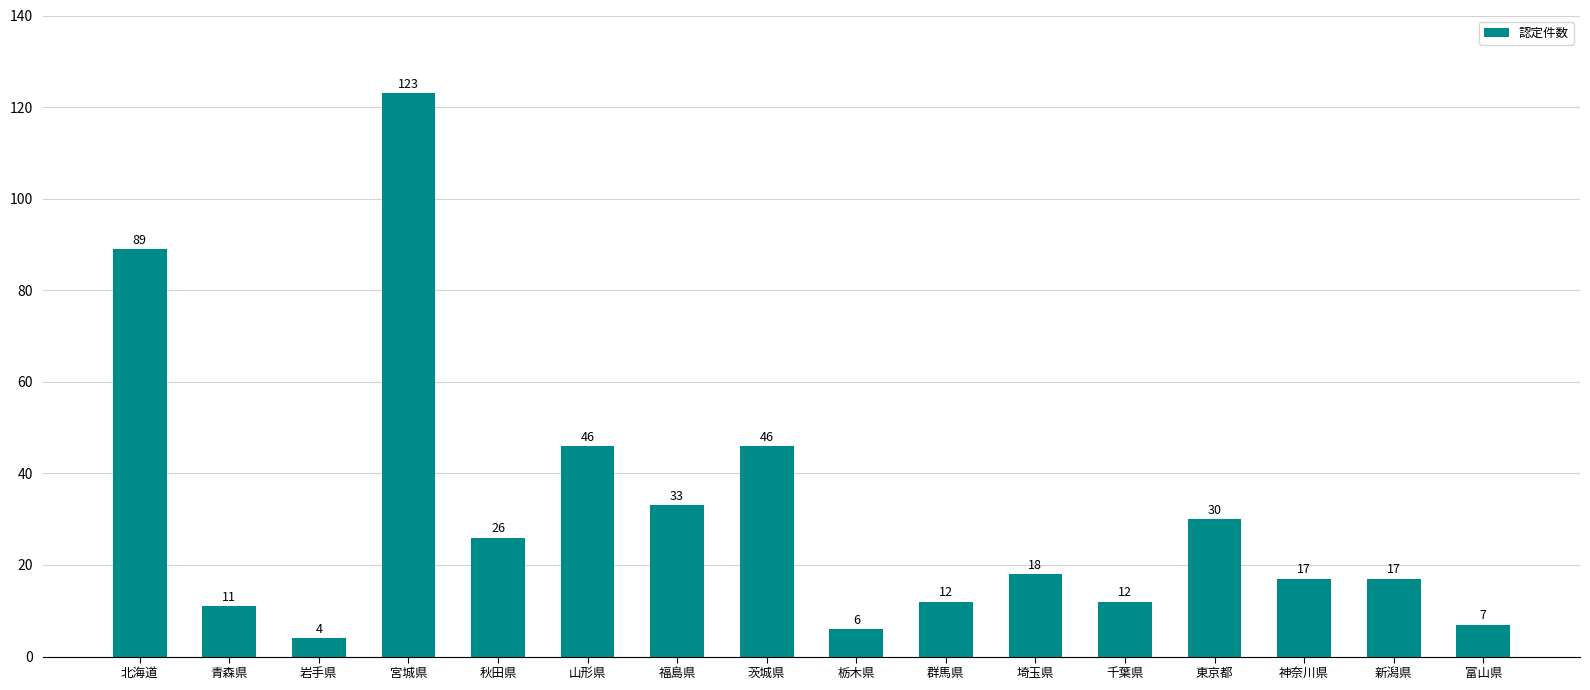

How many bars are there in total?

16